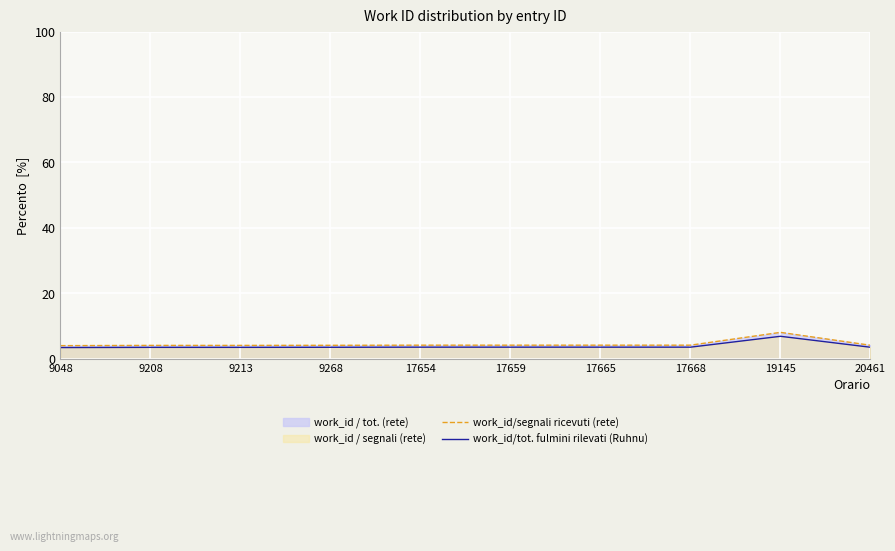

What value does the work_id/tot. fulmini rilevati (Ruhnu) series have at 9268?

3.4